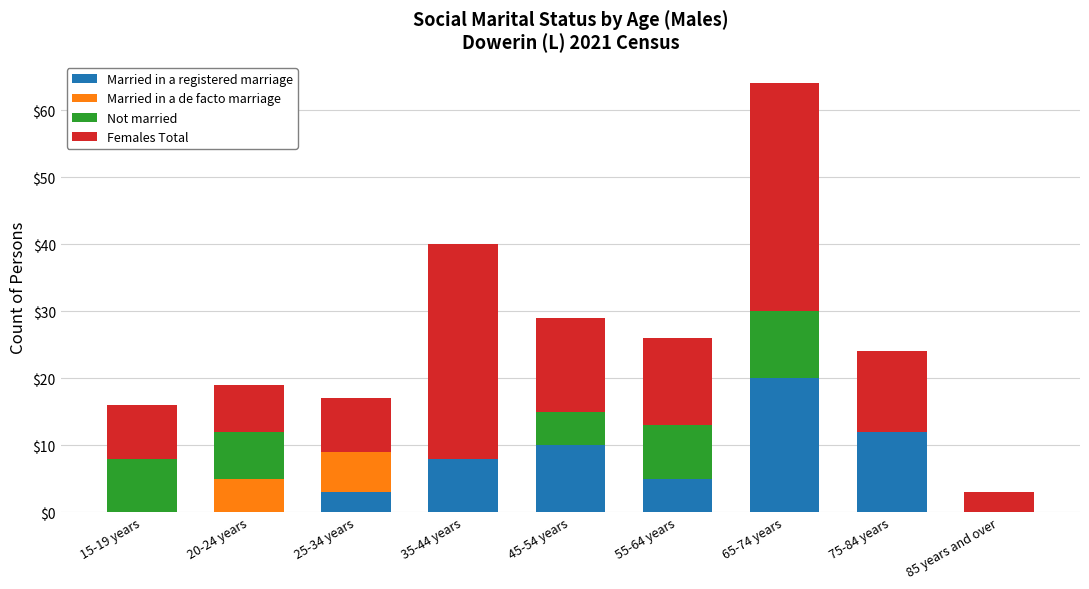

What is the sum of the Married in a registered marriage values at 75-84 years and 35-44 years?

20